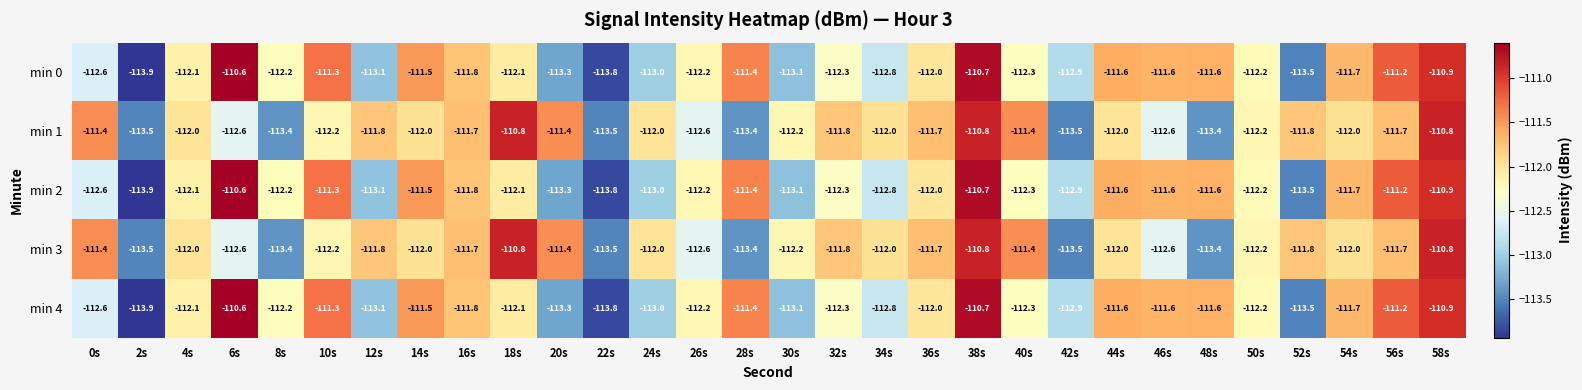

What is the difference between the highest and lowest values at 8s?

1.2